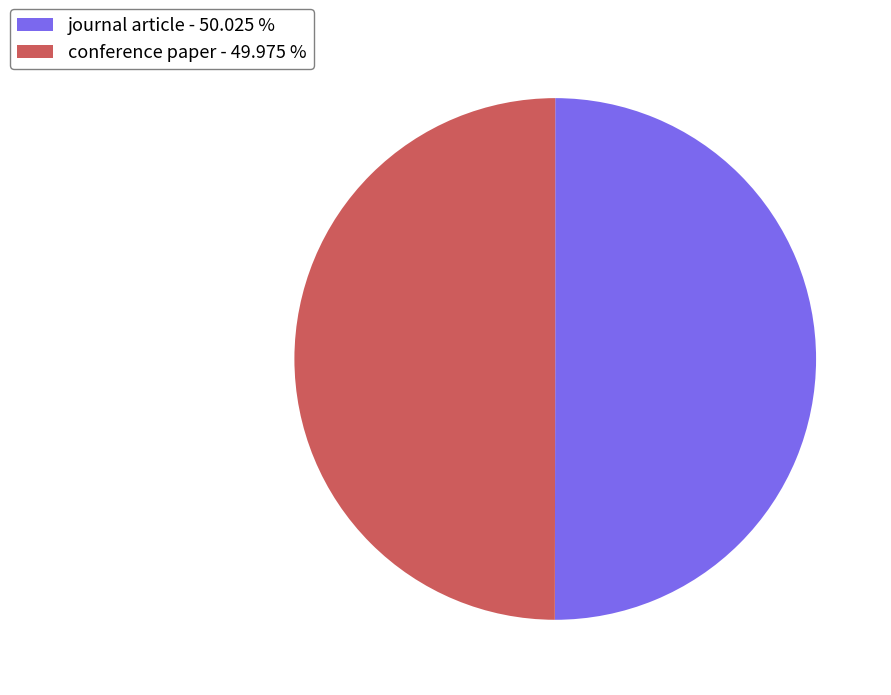

What is the ratio of the value at conference paper - 49.975 % to the value at journal article - 50.025 %?

1.0